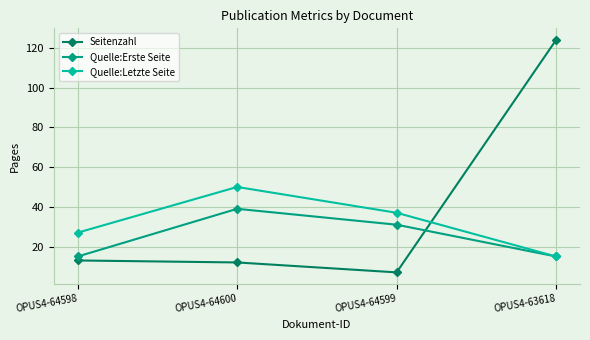

Is it true that Quelle:Erste Seite equals 26 at OPUS4-64598?

False